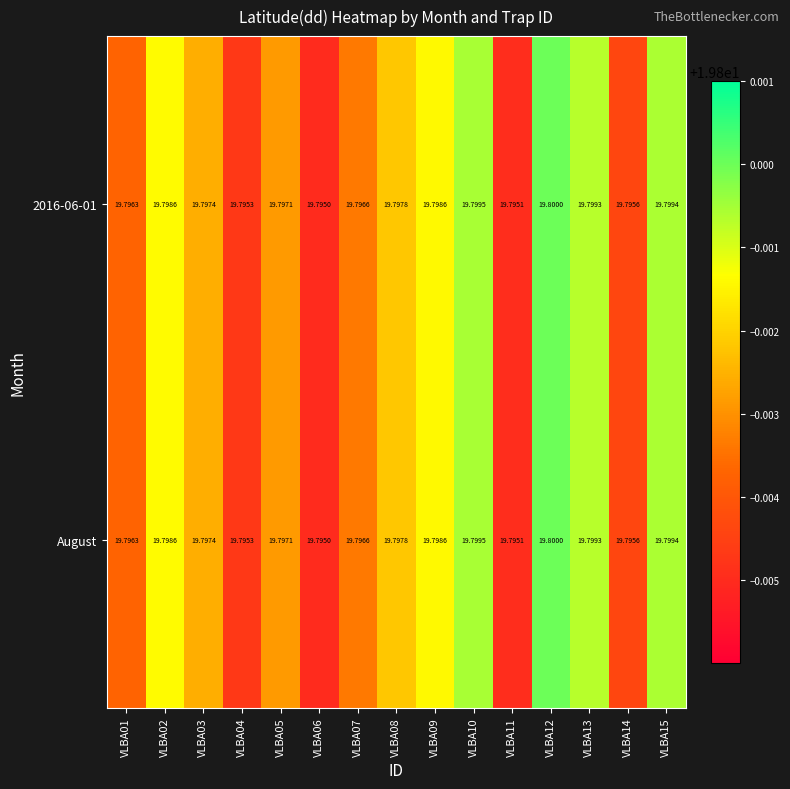

Is the value of August at VLBA12 greater than the value of 2016-06-01 at VLBA14?

Yes